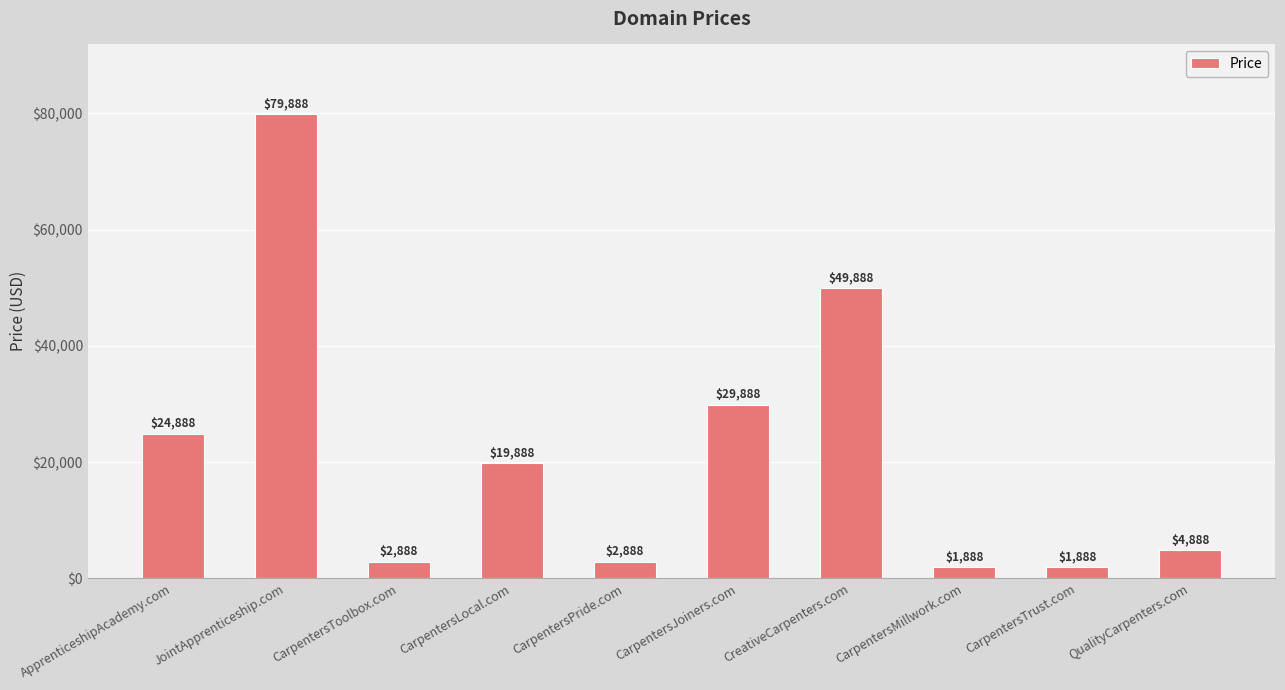

Is it true that the value at CreativeCarpenters.com is 49888?

True